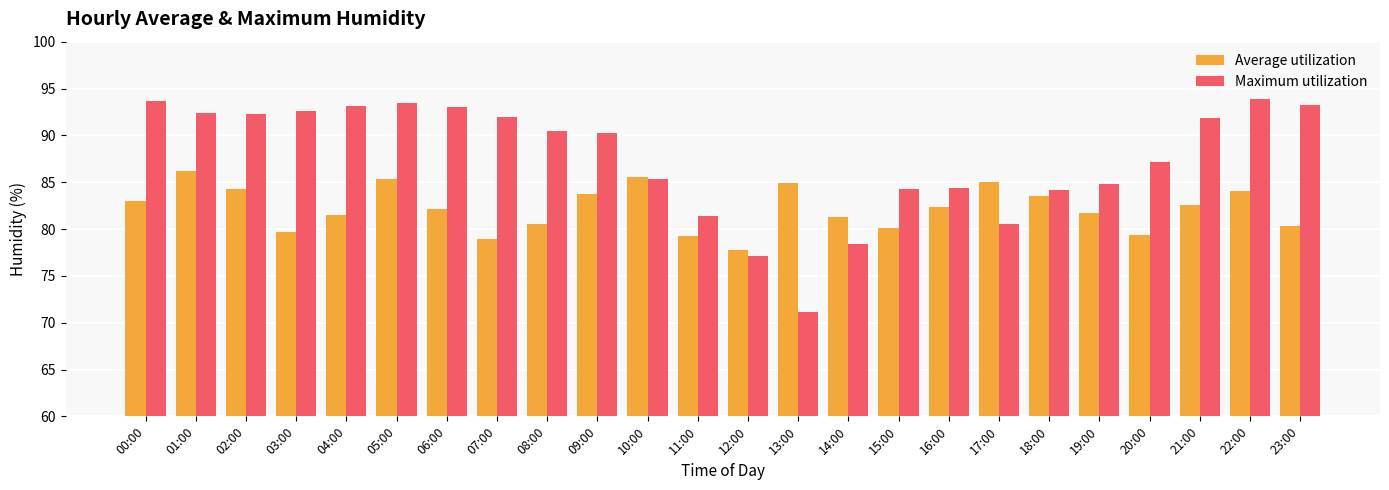

What is the greatest value displayed?

93.9